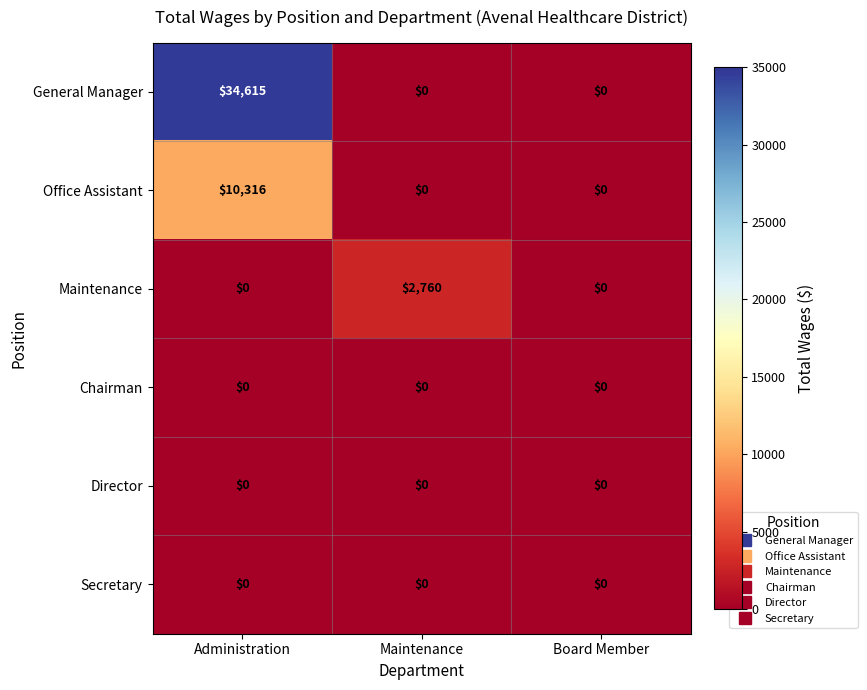

Is it true that Maintenance equals 0 at Administration?

True